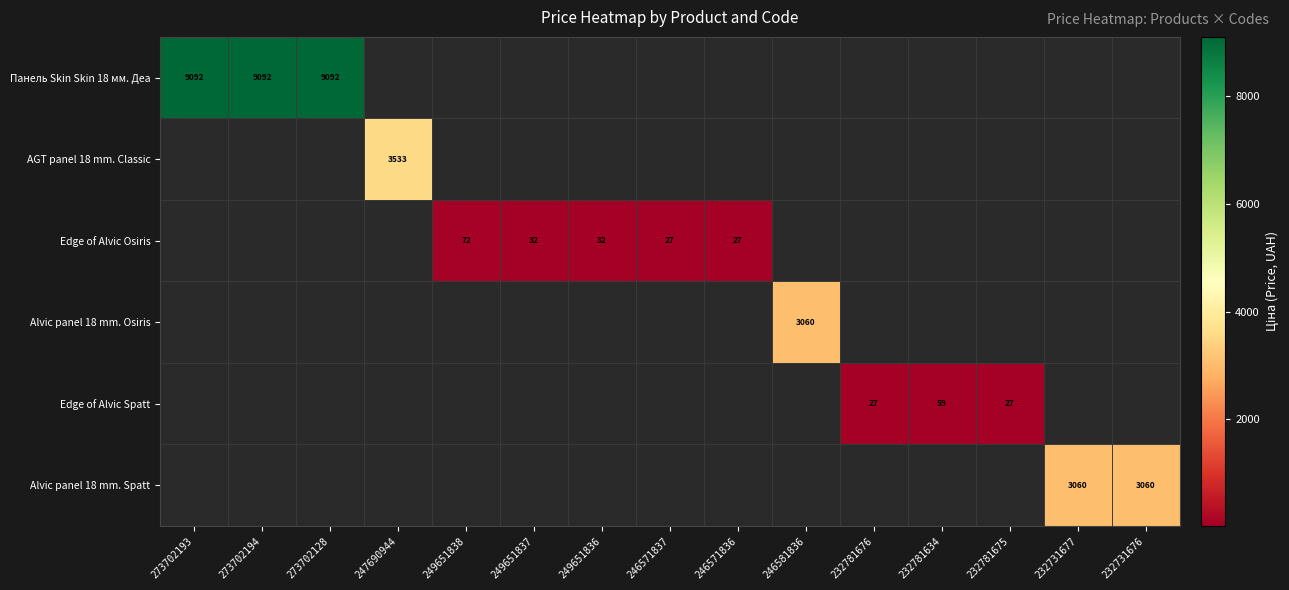

Is the value of Панель Skin Skin 18 мм. Деа at 273702128 greater than the value of Edge of Alvic Spatt at 232781676?

Yes